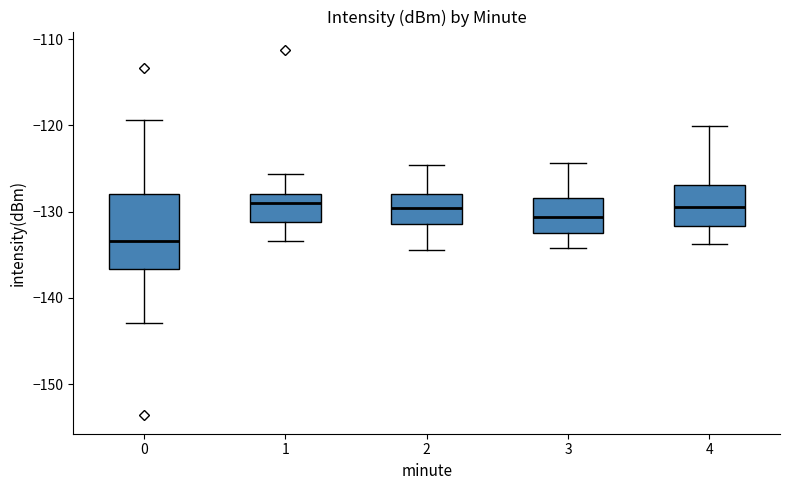

Reading left to right, read every box against the y-axis: the position of its median line, the range the box covers, and the ends of its whiskers. The values are not printed on the chart, so give them approximately, as read against the axis.

0: median -133, box -137 to -128, whiskers -143 to -119
1: median -129, box -131 to -128, whiskers -133 to -126
2: median -130, box -131 to -128, whiskers -134 to -125
3: median -131, box -132 to -128, whiskers -134 to -124
4: median -130, box -132 to -127, whiskers -134 to -120